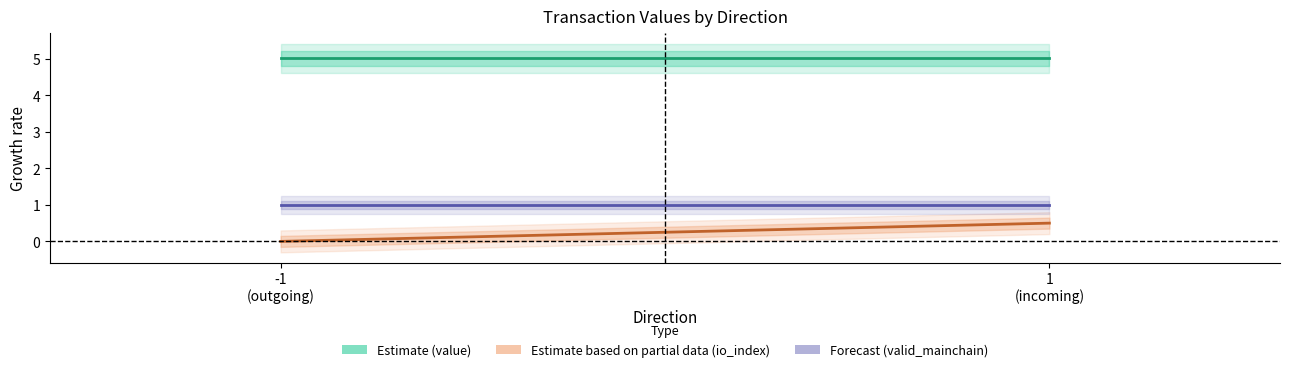

Rank the series at -1
(outgoing) from highest to lowest value.

value, valid_mainchain, io_index